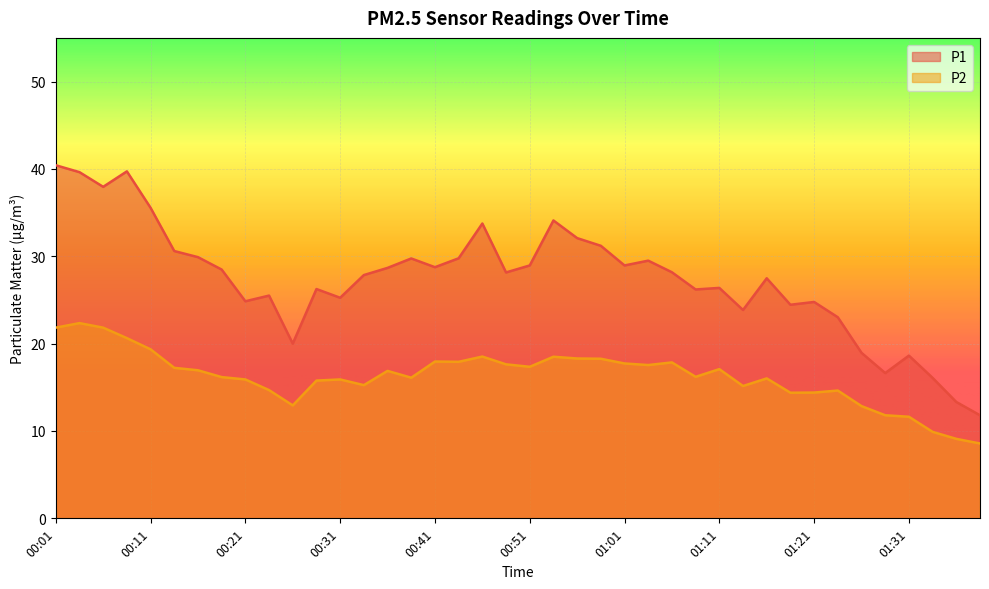

At which label does P1 first exceed 28?

00:01